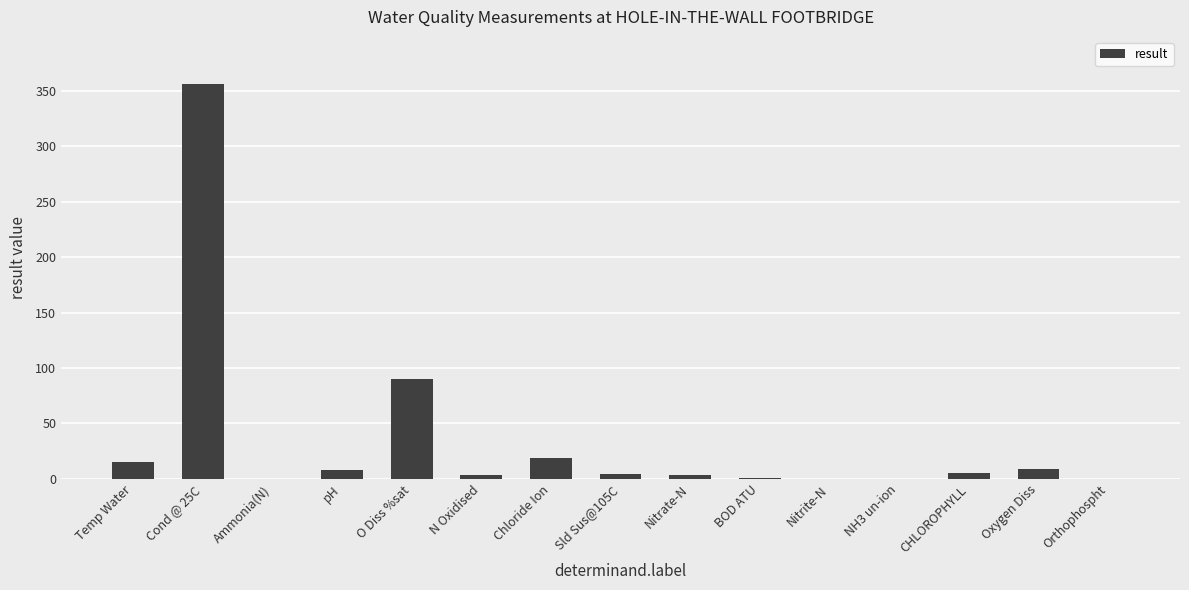

The value at Orthophospht is 0.0. True or false?

True